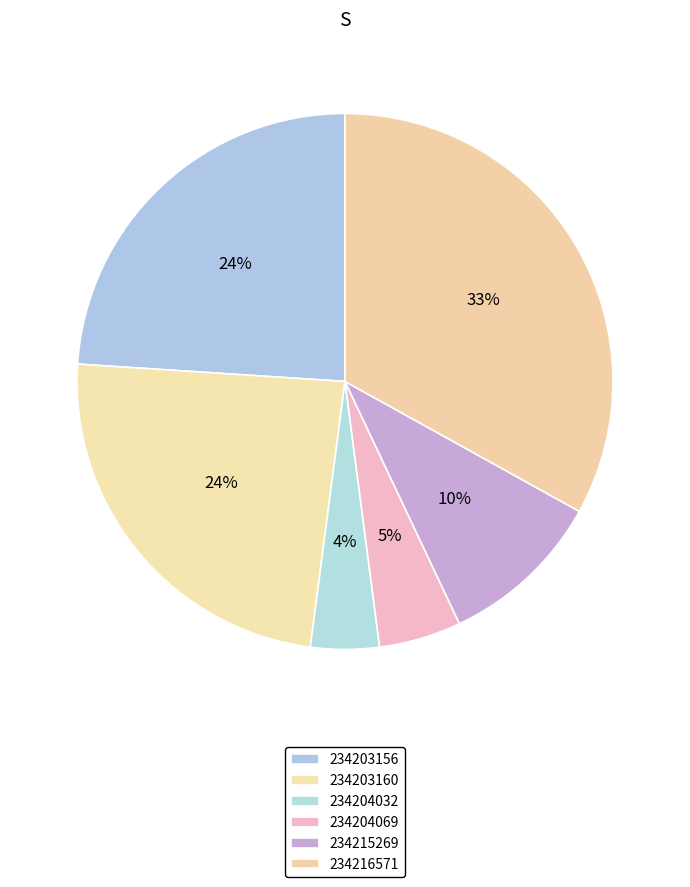

How many slices are in this pie chart?

6